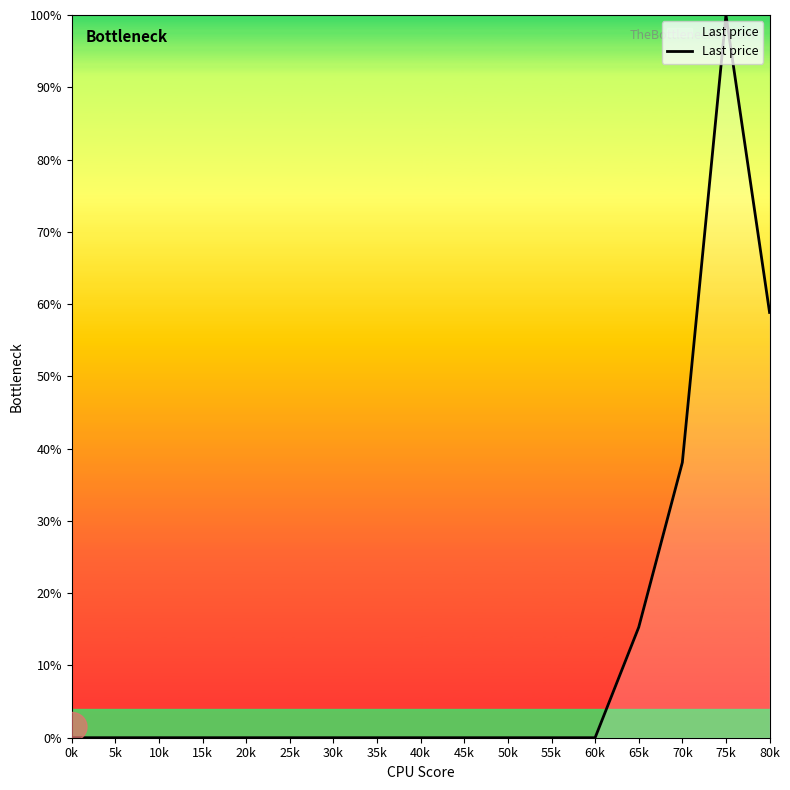

At which label is the value closest to 50?

80k